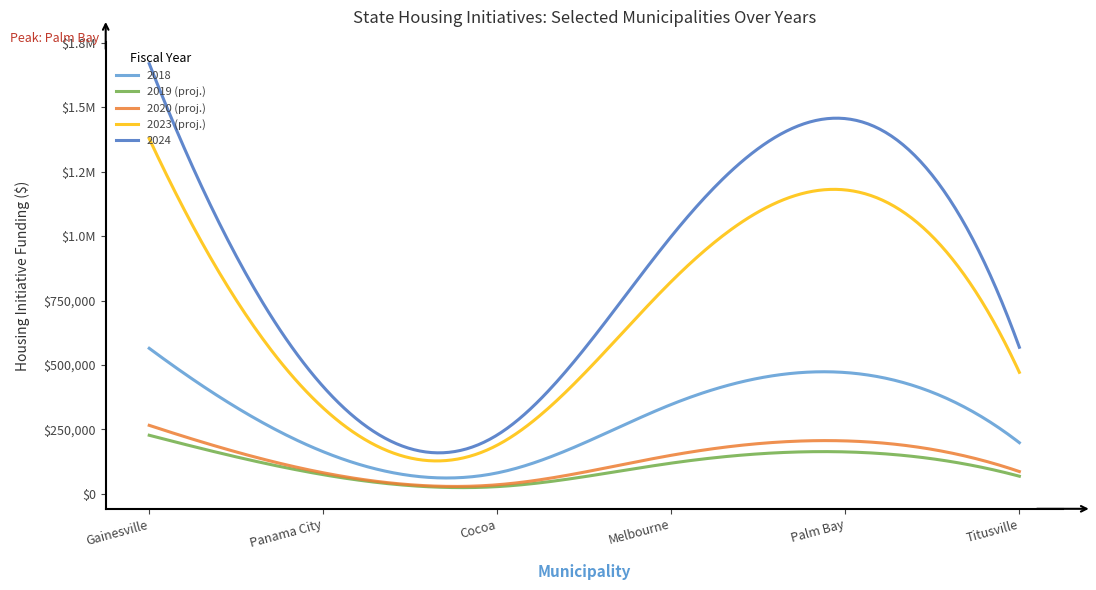

True or false: 2023 (proj.) and 2024 intersect in this chart.

False